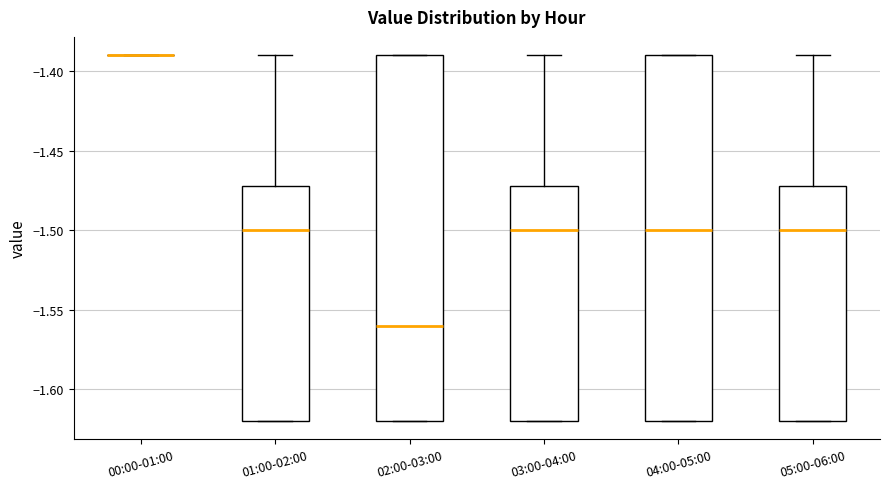

Where is the upper edge of the box for 01:00-02:00 on the y-axis? The values are not printed on the chart, so give them approximately, as read against the axis.

-1.47